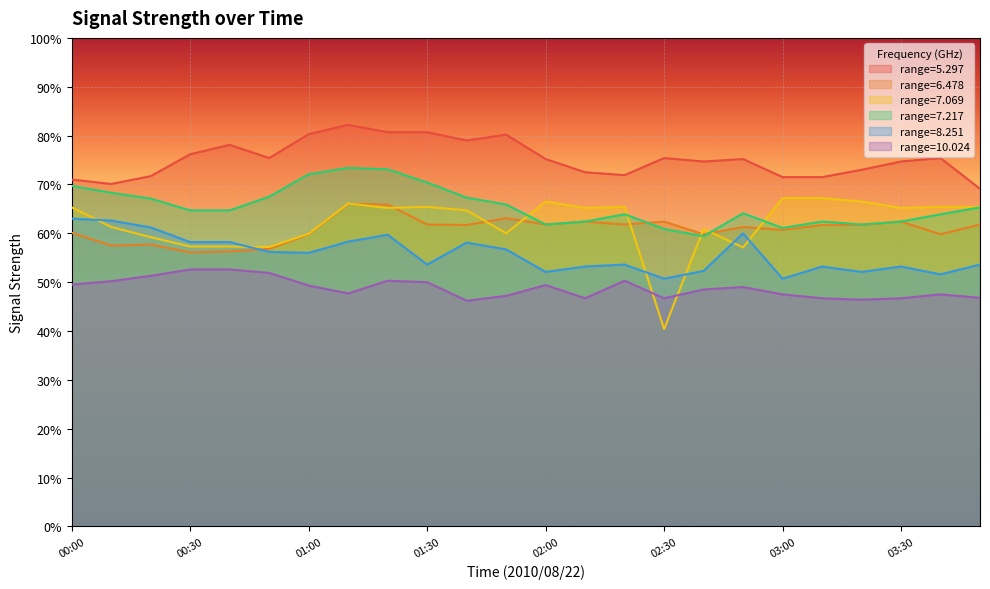

Is it true that 7.069 equals 13.8 at 02:40?

False